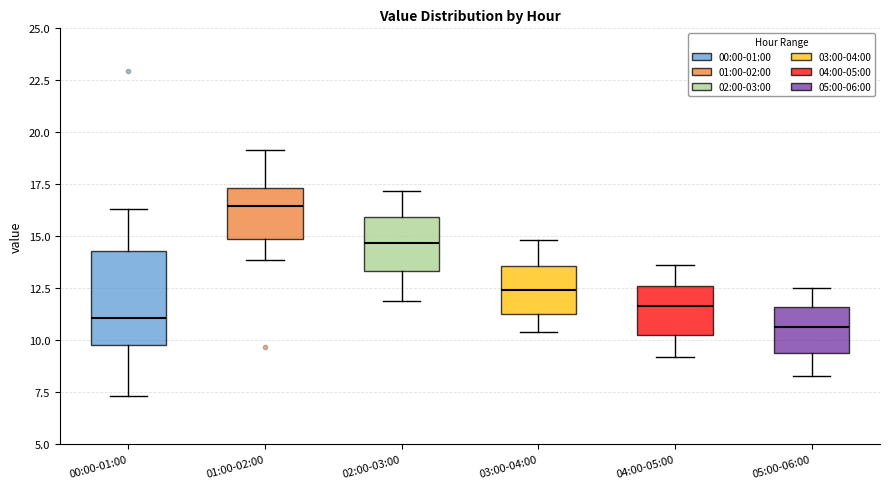

Reading left to right, transcribe this box plot: for each box, give where its median line is, the range the box spans, and where its two whiskers end, as read against the y-axis. The values are not printed on the chart, so give them approximately, as read against the axis.

00:00-01:00: median 11.0, box 10.0 to 14.5, whiskers 7.5 to 16.5
01:00-02:00: median 16.5, box 15.0 to 17.5, whiskers 14.0 to 19.0
02:00-03:00: median 14.5, box 13.5 to 16.0, whiskers 12.0 to 17.0
03:00-04:00: median 12.5, box 11.5 to 13.5, whiskers 10.5 to 15.0
04:00-05:00: median 11.5, box 10.5 to 12.5, whiskers 9.0 to 13.5
05:00-06:00: median 10.5, box 9.5 to 11.5, whiskers 8.5 to 12.5